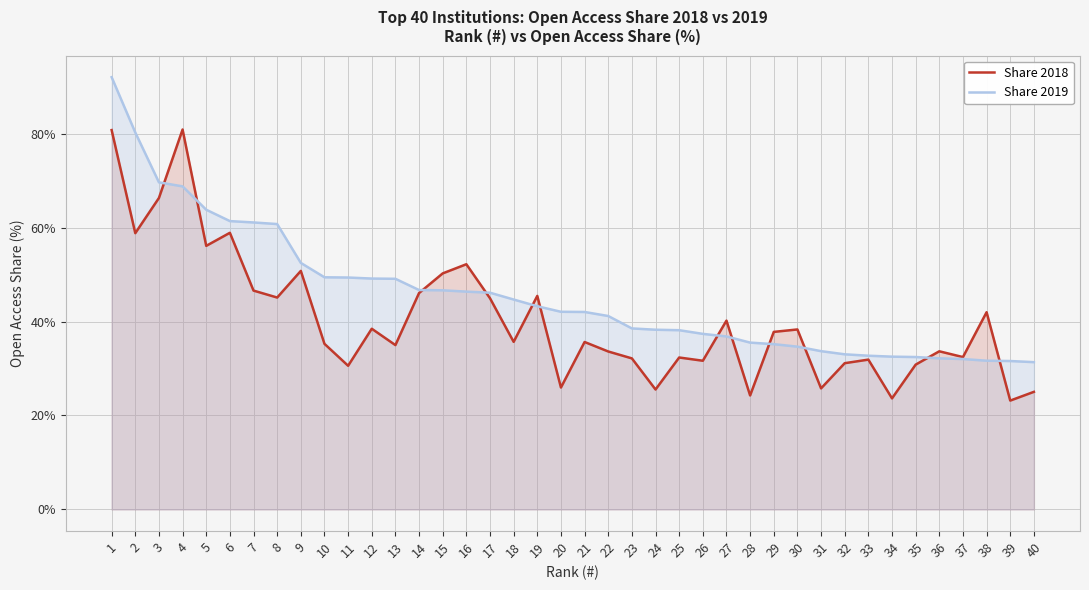

Reading left to right, what are all the values shown in this chart?

Share 2018: 1=80.7	2=58.8	3=66.3	4=80.9	5=56.1	6=58.9	7=46.6	8=45.1	9=50.8	10=35.2	11=30.6	12=38.5	13=35.0	14=46.1	15=50.2	16=52.2	17=45.0	18=35.7	19=45.5	20=25.9	21=35.6	22=33.6	23=32.1	24=25.5	25=32.3	26=31.6	27=40.2	28=24.3	29=37.8	30=38.3	31=25.8	32=31.1	33=31.9	34=23.6	35=30.8	36=33.7	37=32.4	38=42.0	39=23.2	40=25.0
Share 2019: 1=92.0	2=80.2	3=69.6	4=68.8	5=63.8	6=61.4	7=61.1	8=60.7	9=52.5	10=49.4	11=49.4	12=49.1	13=49.1	14=46.7	15=46.6	16=46.4	17=46.1	18=44.7	19=43.2	20=42.1	21=42.0	22=41.2	23=38.5	24=38.2	25=38.1	26=37.4	27=36.8	28=35.5	29=35.2	30=34.6	31=33.7	32=33.0	33=32.7	34=32.5	35=32.4	36=32.2	37=32.0	38=31.7	39=31.6	40=31.4